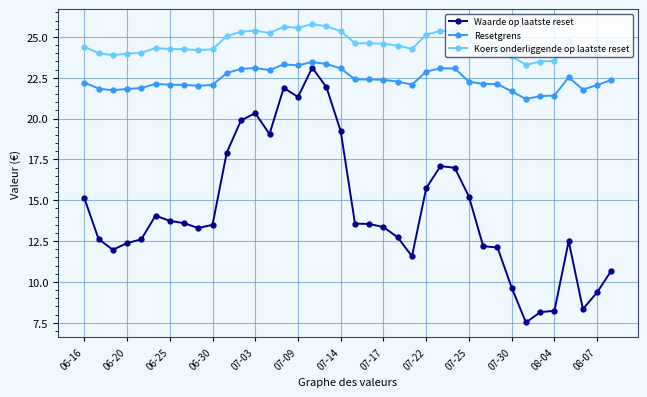

Rank the series by their average value, from lowest to highest.

Waarde op laatste reset, Resetgrens, Koers onderliggende op laatste reset